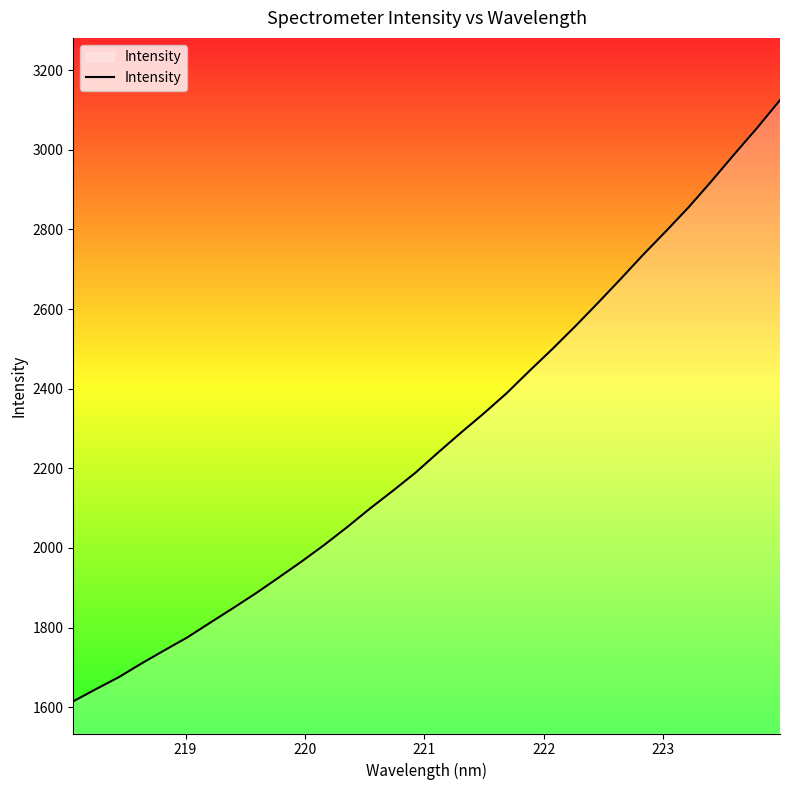

What is the smallest value displayed?

1615.0